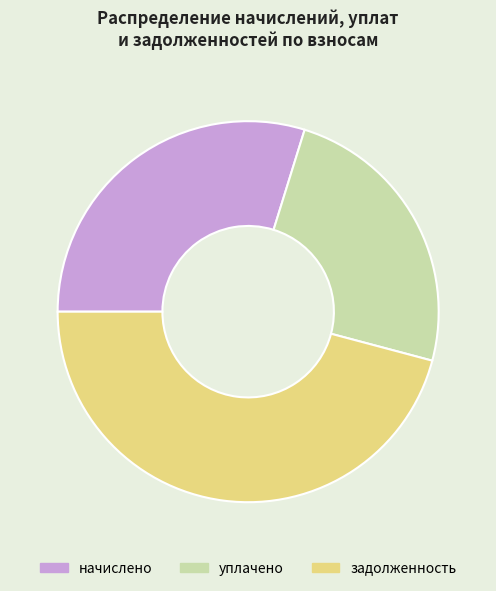

Rank the categories by value from lowest to highest.

уплачено, начислено, задолженность